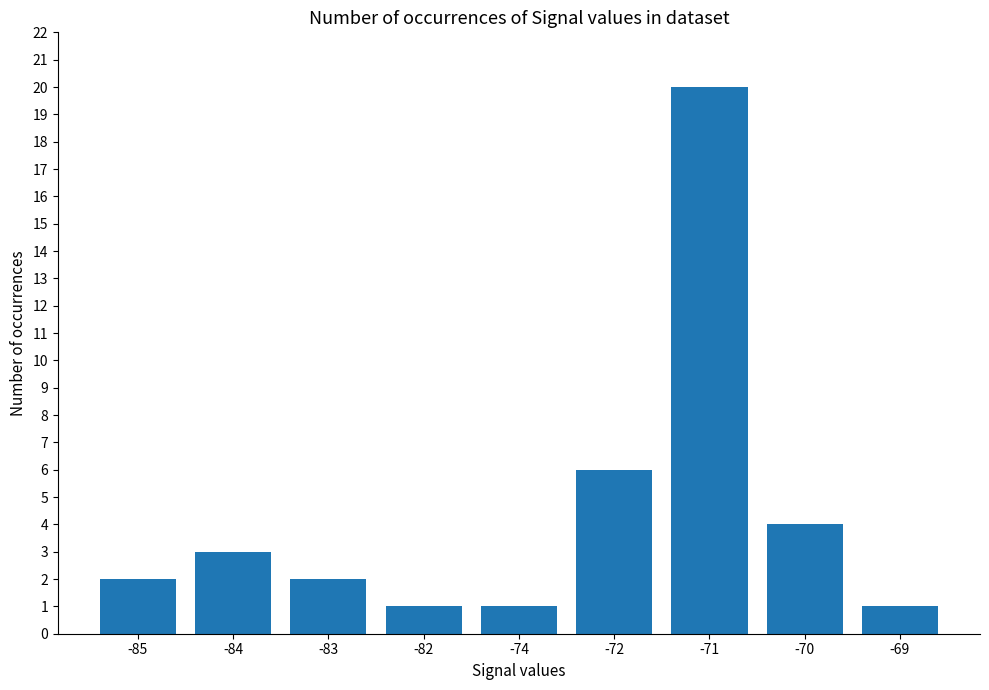

The value at -83 is 3. True or false?

False